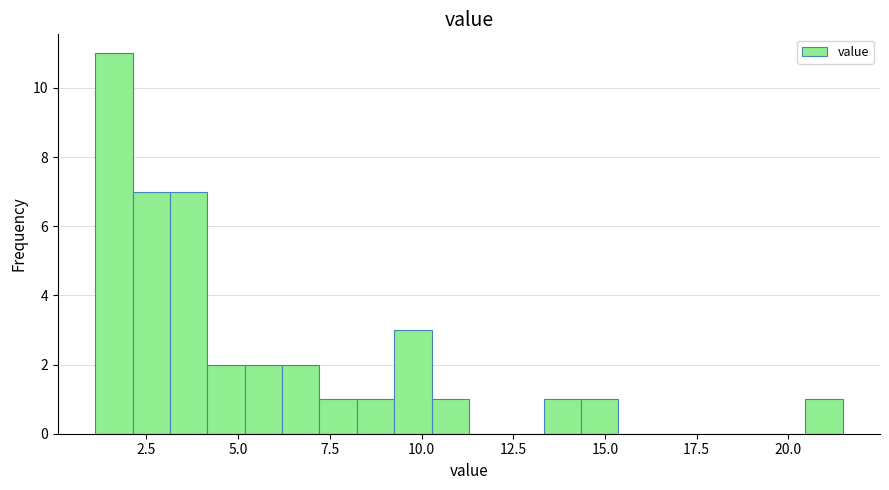

Around what value on the x-axis is the tallest bar? Give the approximate position of its centre, as read against the axis.

1.5